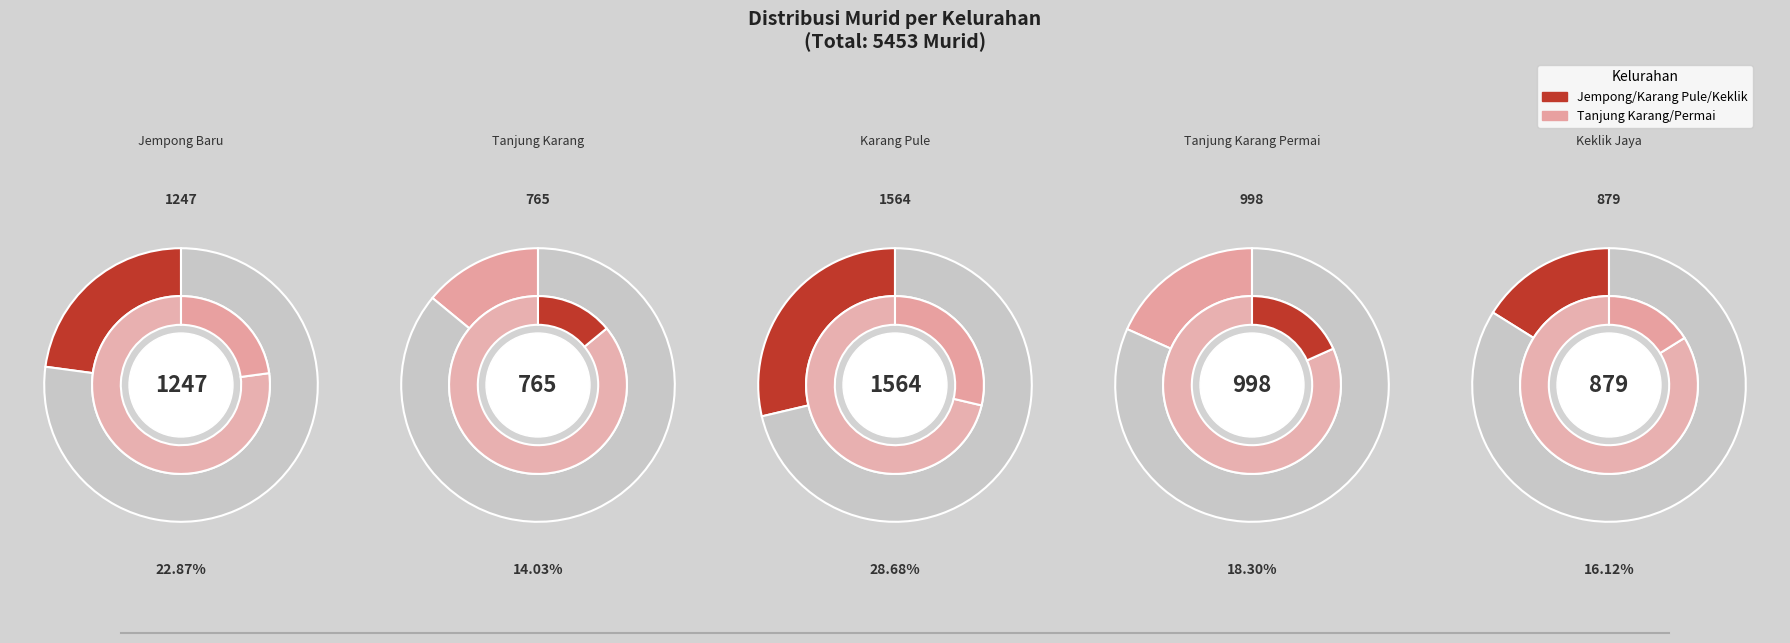

Which slice is the smallest?

Tanjung Karang